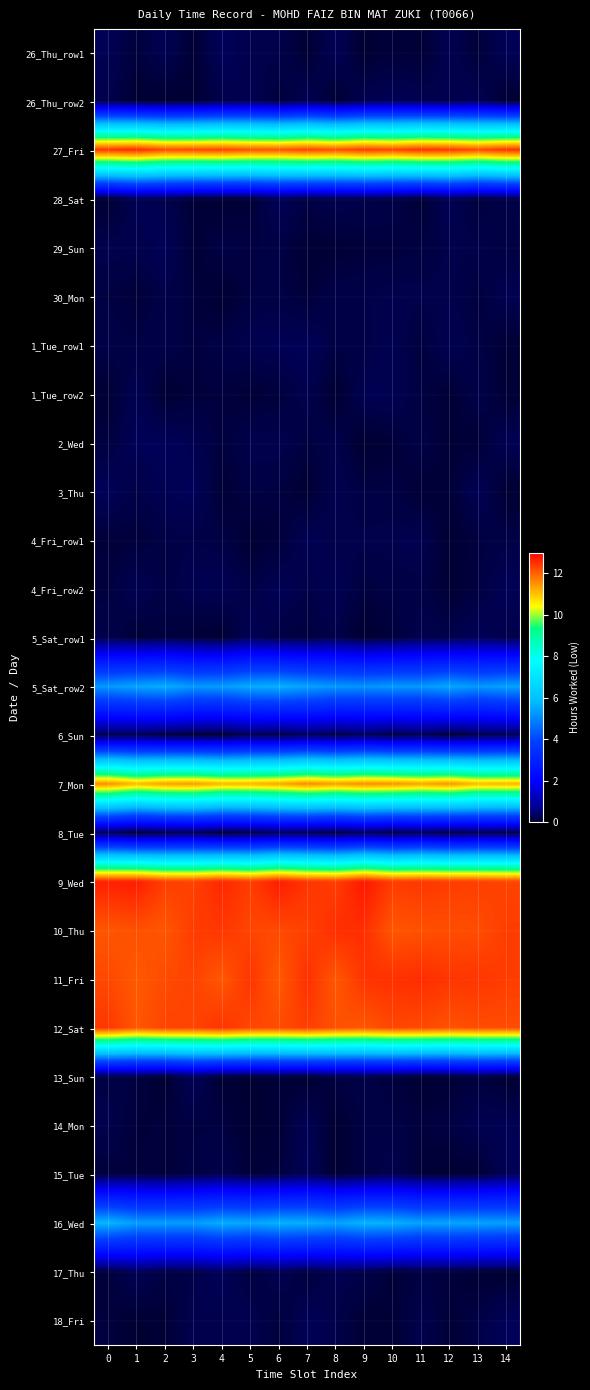

Which has a higher value, 14 or 0?

14